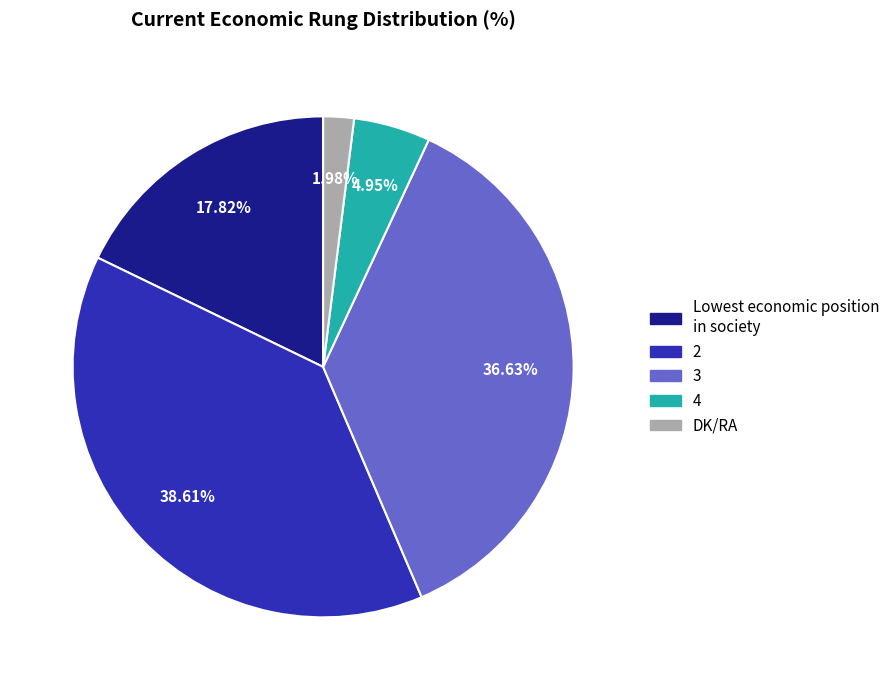

To the nearest percent, what is the average slice percentage?

20%